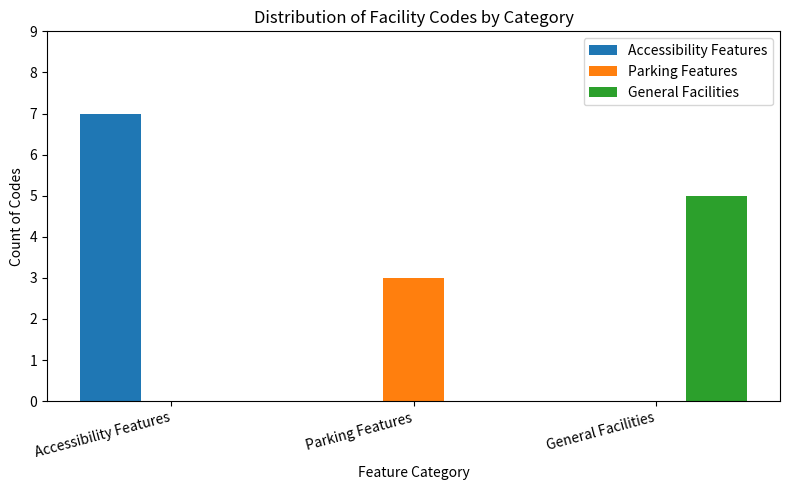

Reading left to right, what are all the values shown in this chart?

Accessibility Features: Accessibility Features=7	Parking Features=0	General Facilities=0
Parking Features: Accessibility Features=0	Parking Features=3	General Facilities=0
General Facilities: Accessibility Features=0	Parking Features=0	General Facilities=5